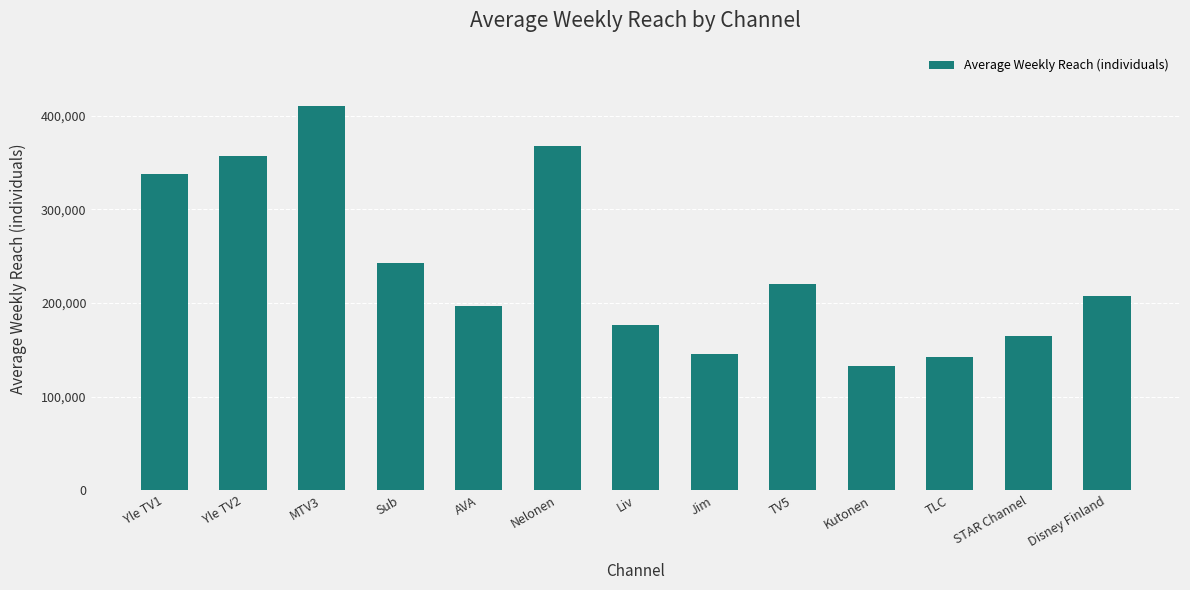

What is the minimum value shown in the chart?

133000